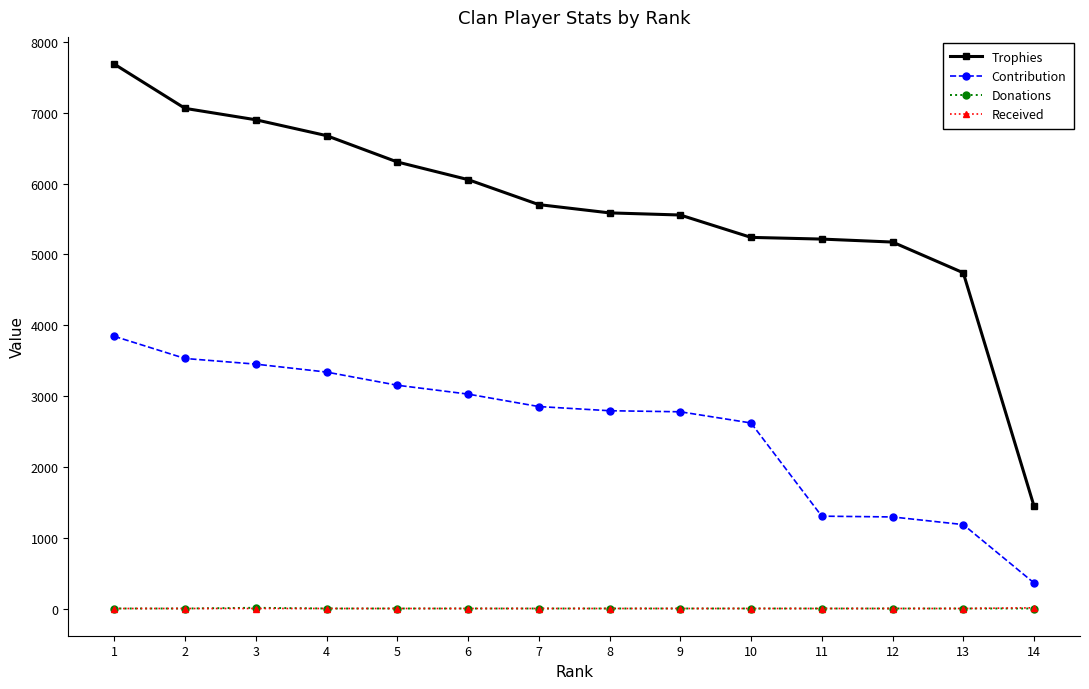

True or false: Donations has a value of 0 at 2.

True